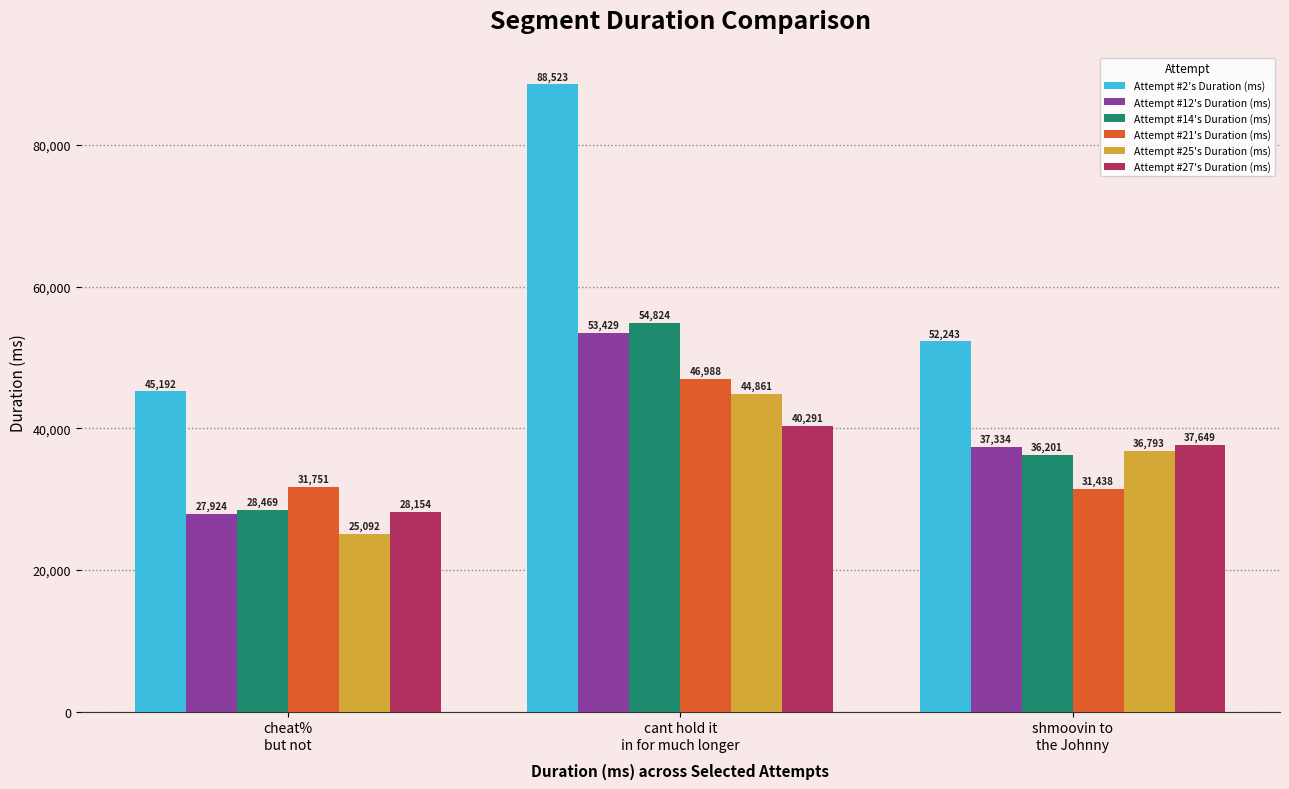

Which series has the largest range (max minus min)?

Attempt #2's Duration (ms)